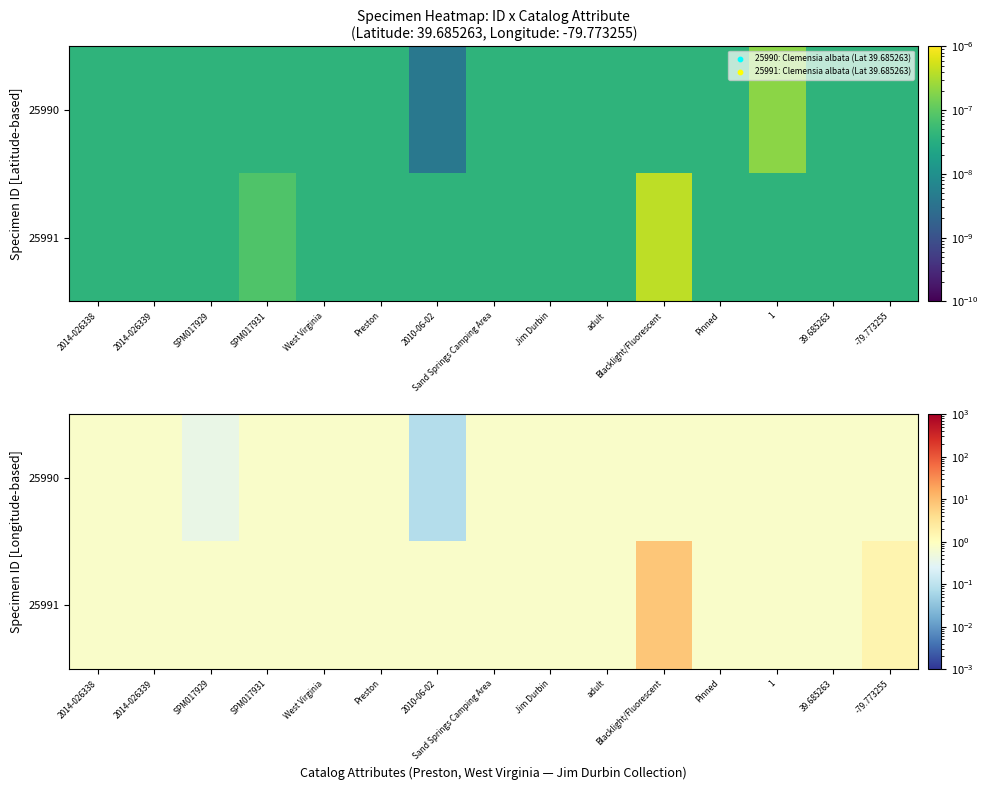

At which category does the chart reach its minimum across all series?

2010-06-02